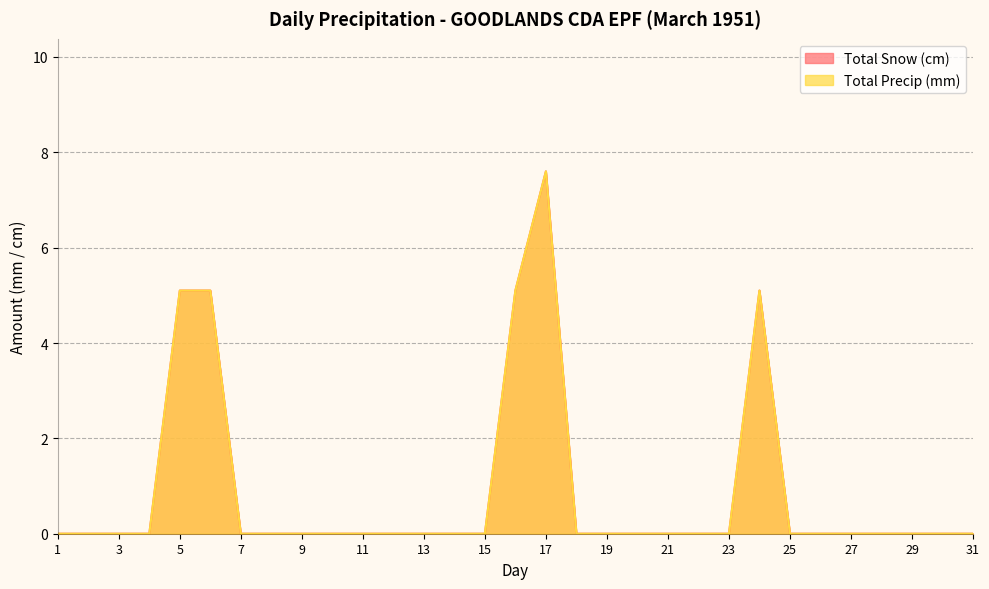

True or false: Total Snow (cm) and Total Precip (mm) cross at least once.

False